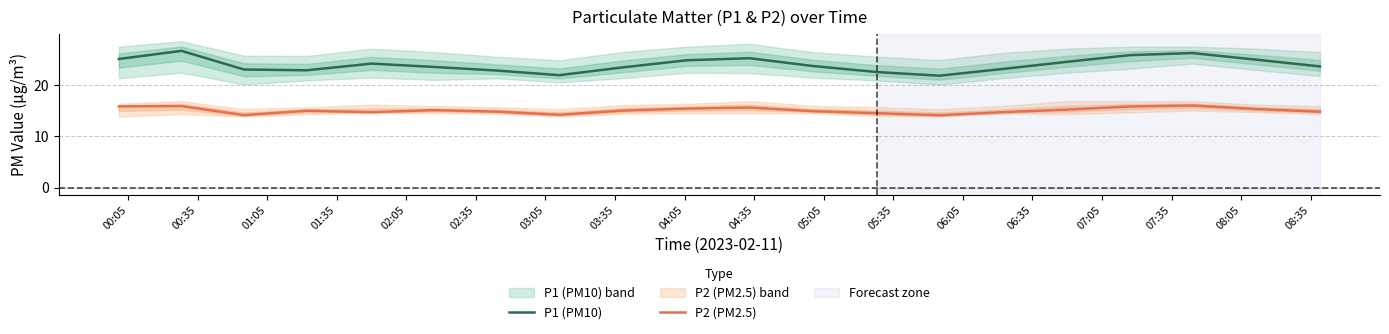

How many values in the P2 (PM2.5) series exceed 15?

9